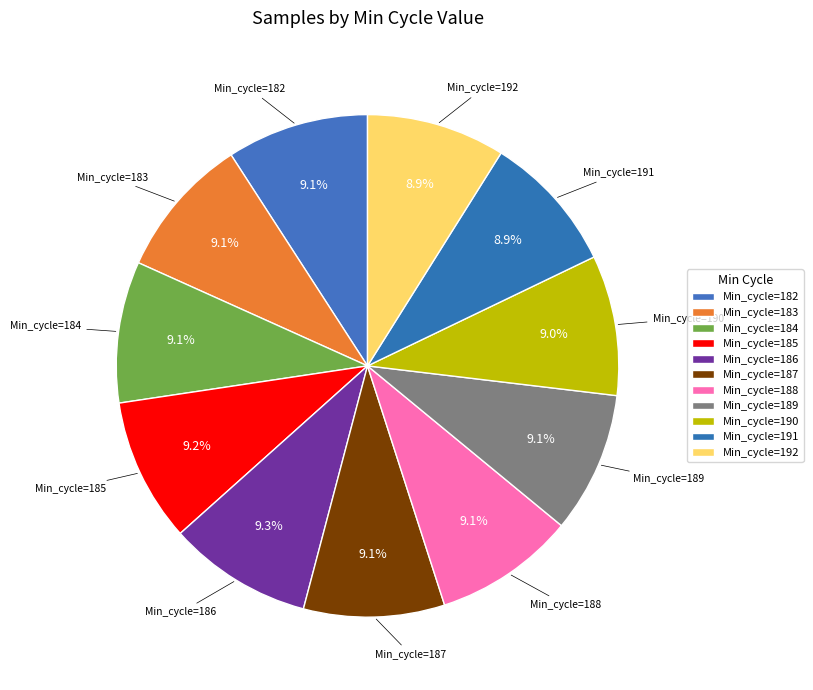

How many segments does this pie chart have?

11